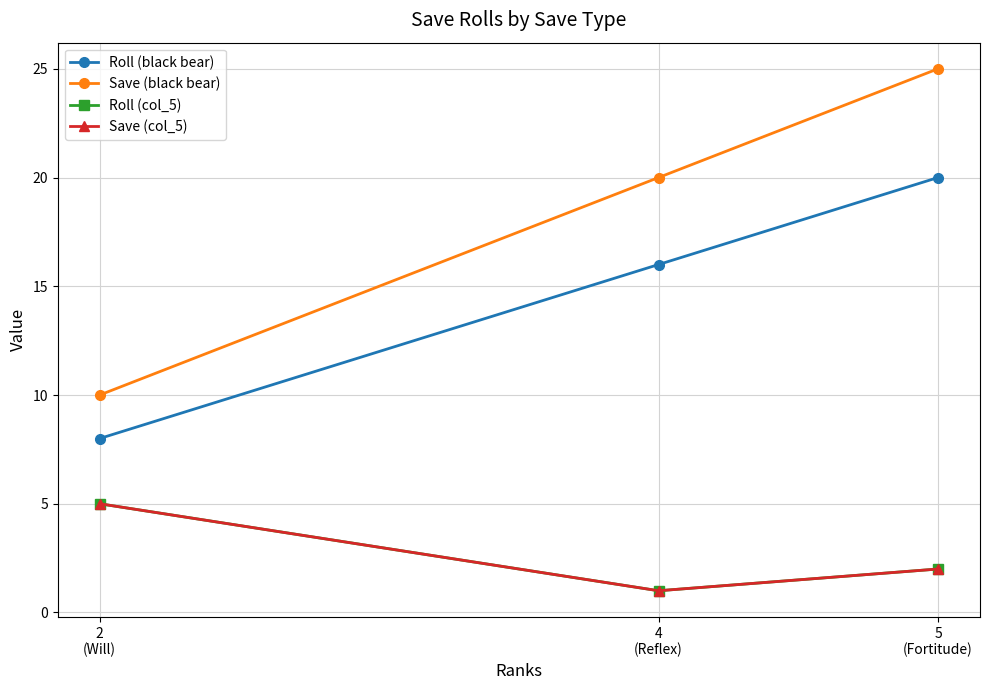

The Roll (black bear) series shows 8 at 2
(Will). True or false?

True